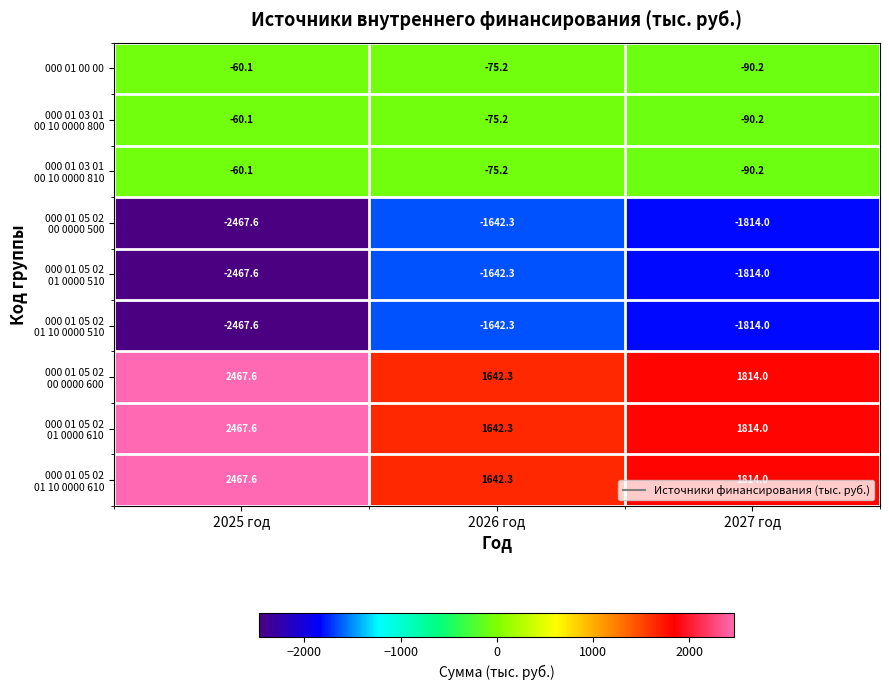

How many series are shown in this chart?

9